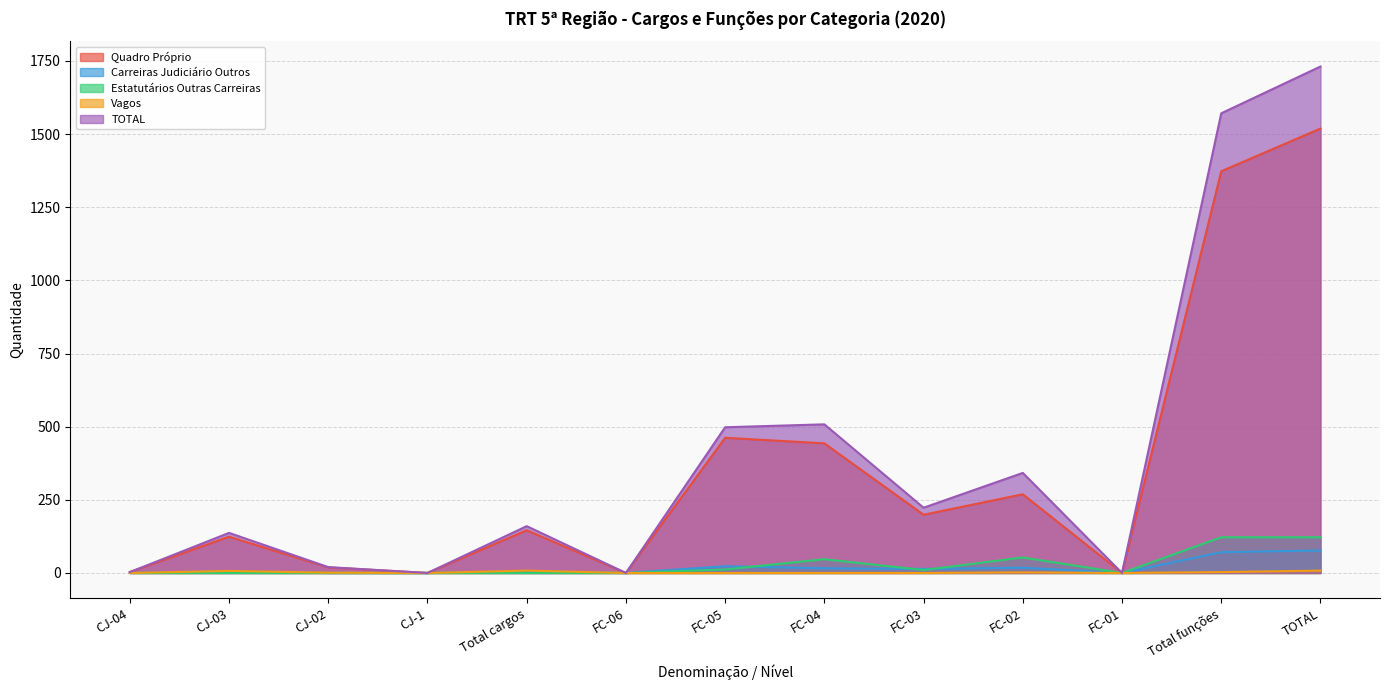

How many data points in Quadro Próprio are less than 146?

6